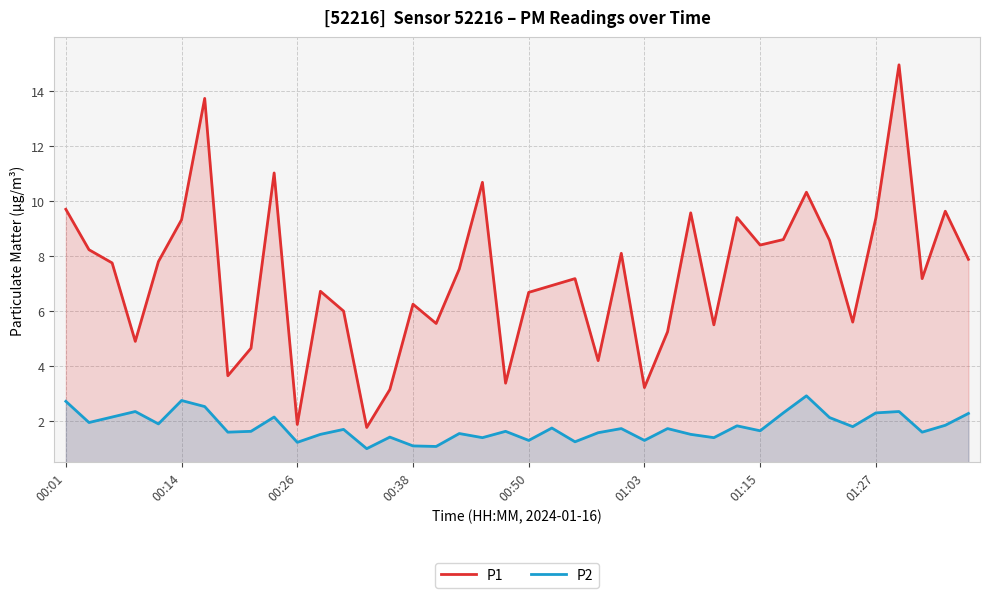

What is the lowest value of the P1 series?

1.8